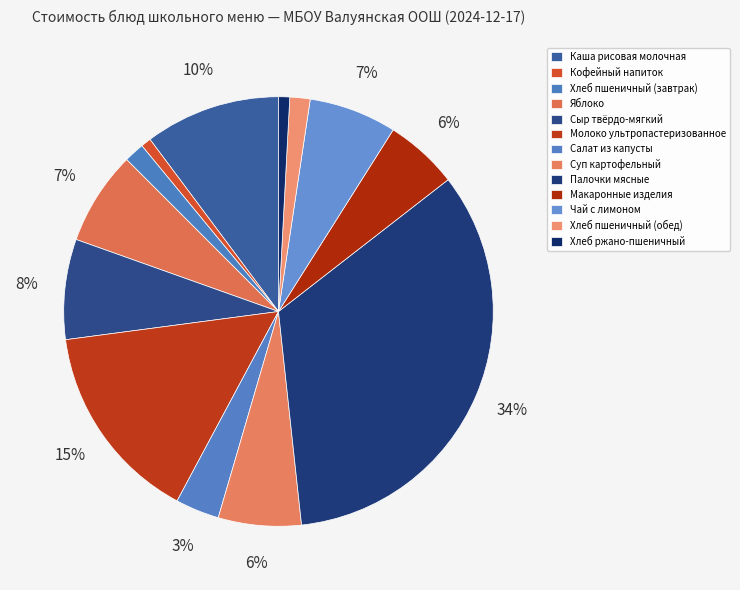

What is the smallest slice in the pie chart?

Кофейный напиток